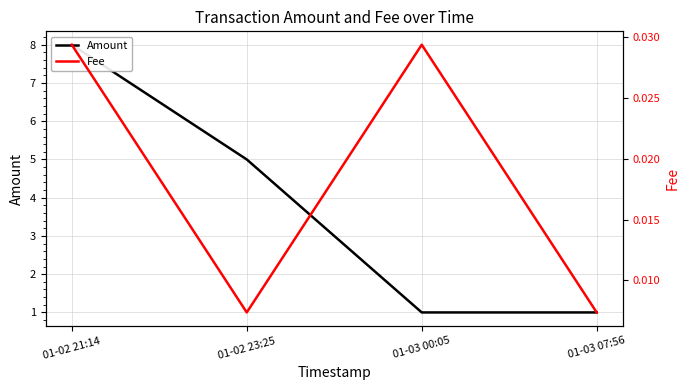

What is the sum of all Fee values?

0.1